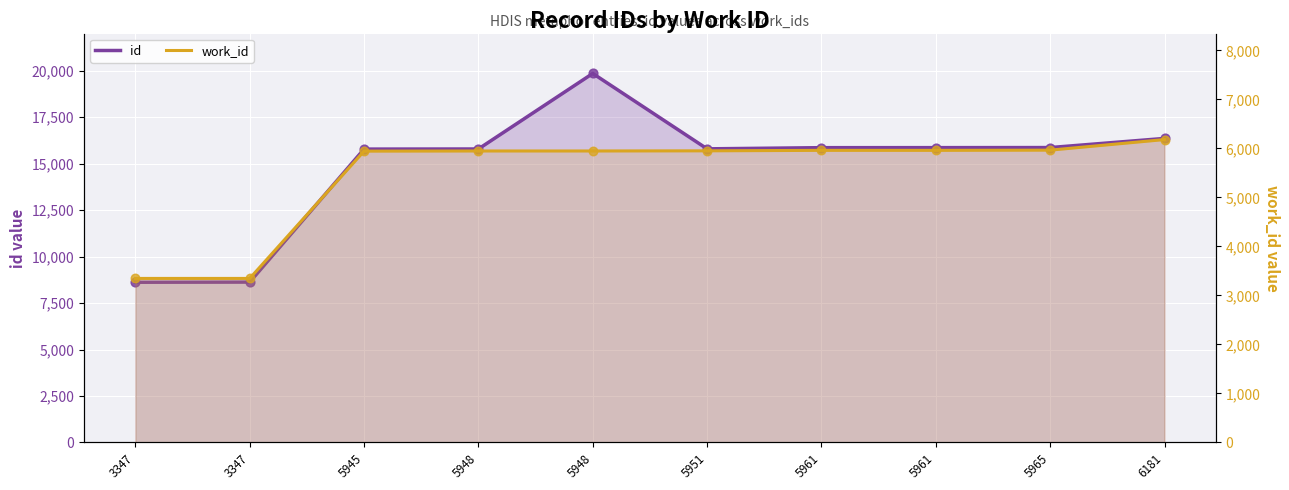

What is the total value across all series at 5945?

21728